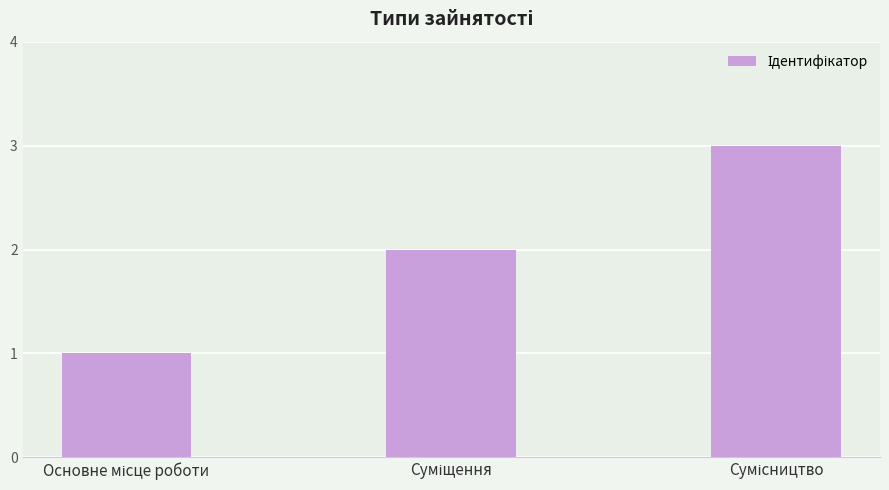

Count the number of data series in this chart.

1